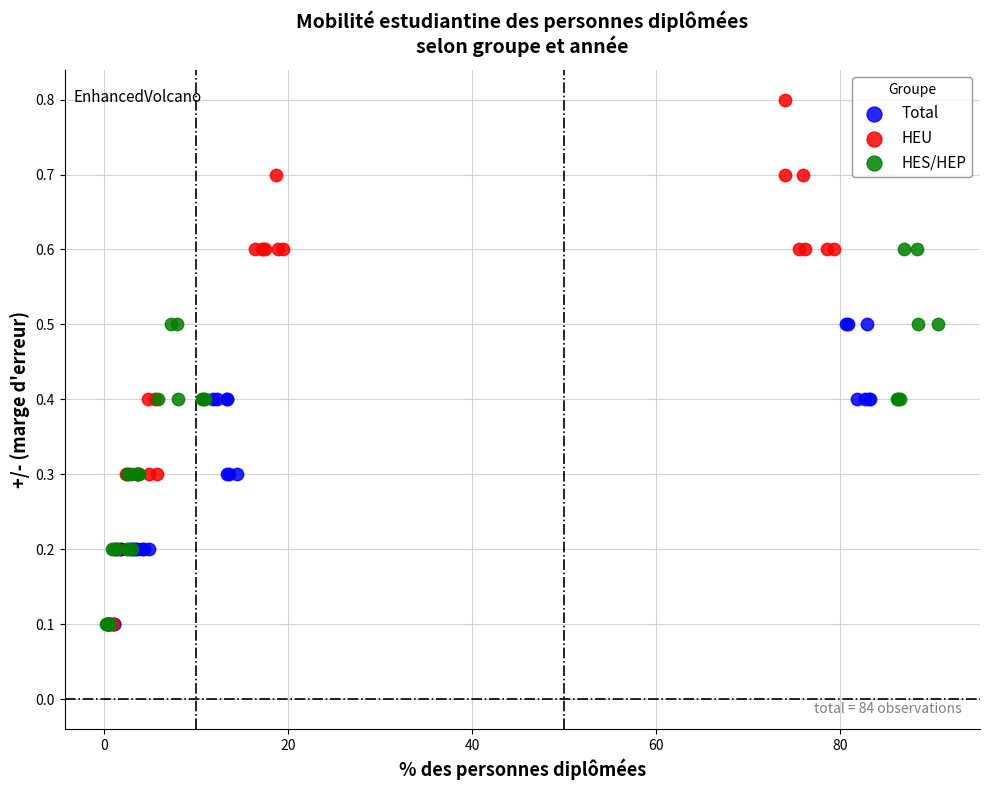

Which series contains the highest Y value?

HEU